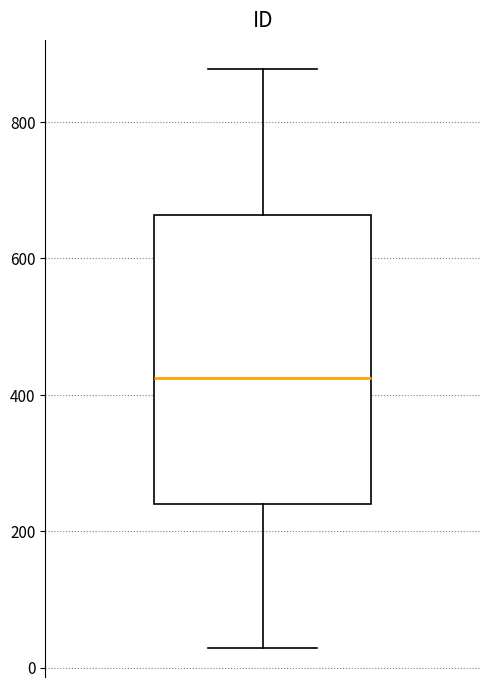

Transcribe this box plot: give where the median line is, the range the box spans, and where the two whiskers end, as read against the y-axis. The values are not printed on the chart, so give them approximately, as read against the axis.

median 420, box 240 to 660, whiskers 20 to 880